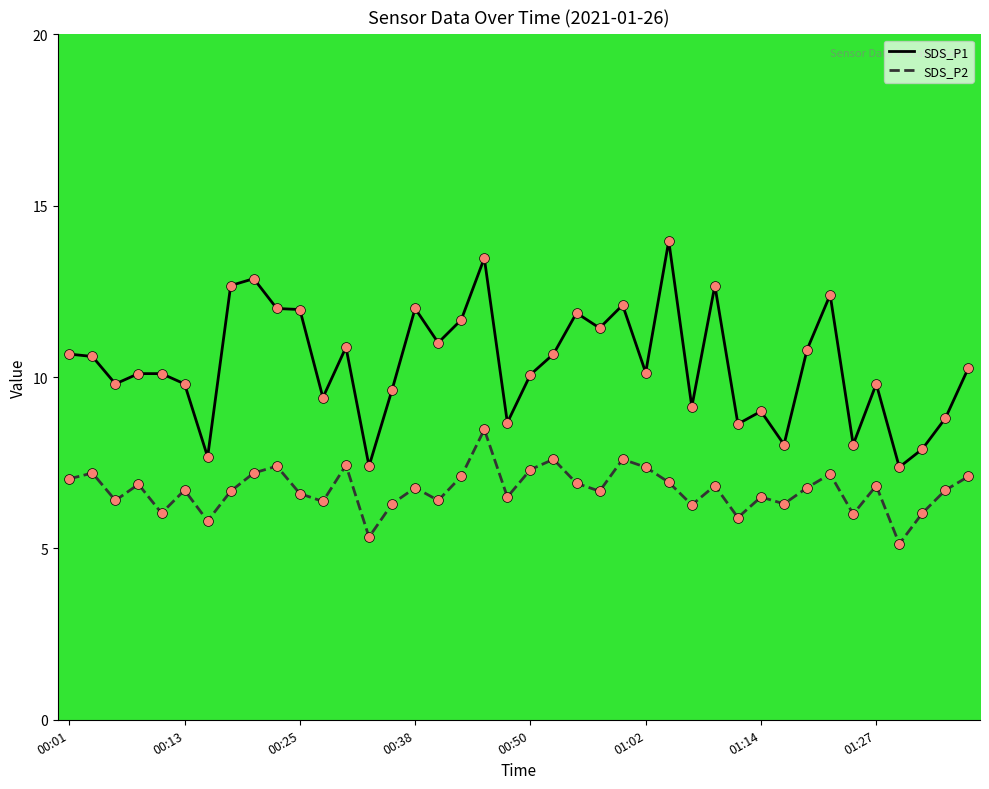

Which series has the largest total across all categories?

SDS_P1